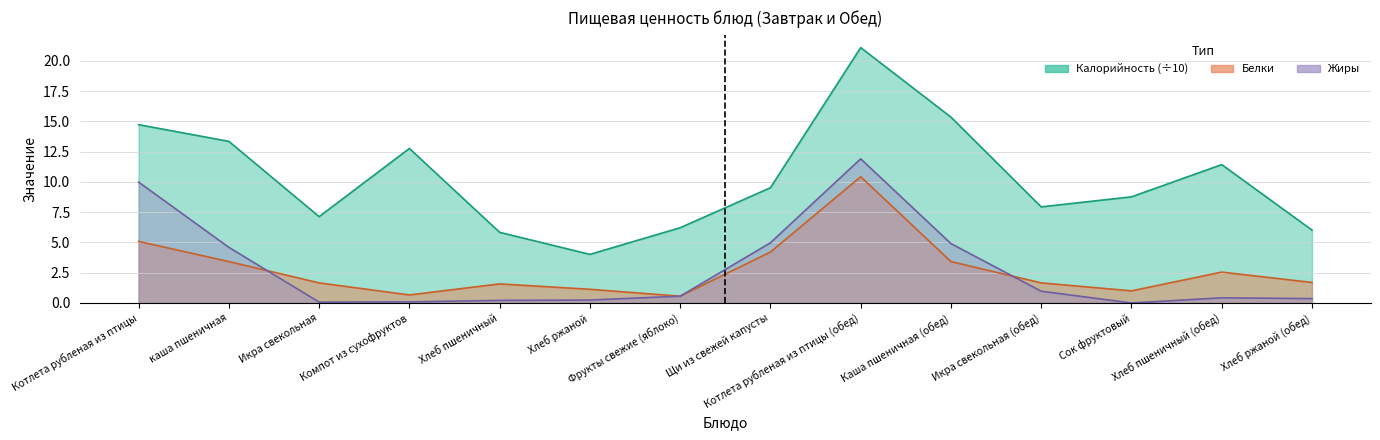

True or false: Жиры has more than 2 points higher than both neighbors.

False